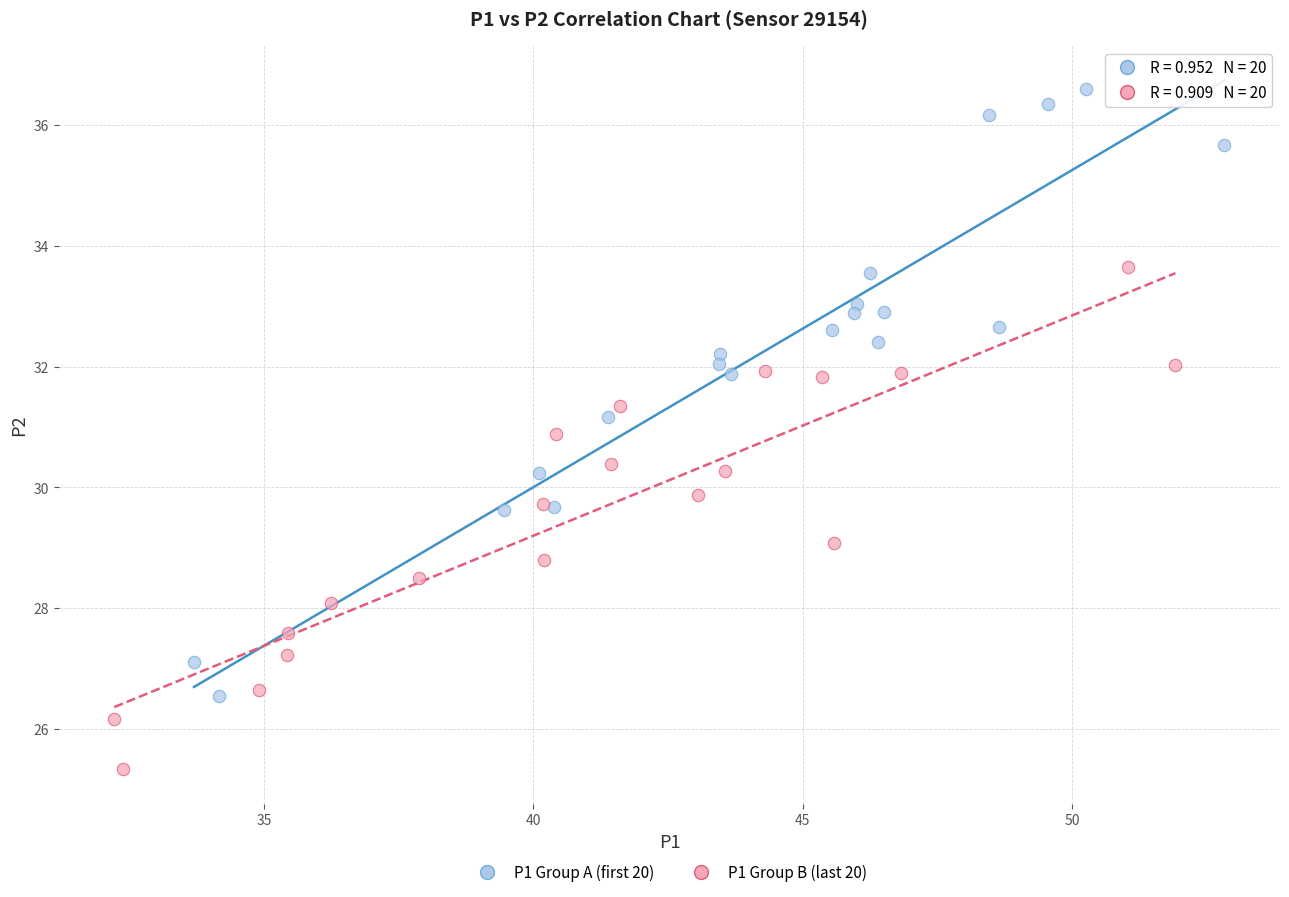

Which series reaches the maximum Y coordinate?

P1 Group A (first 20)